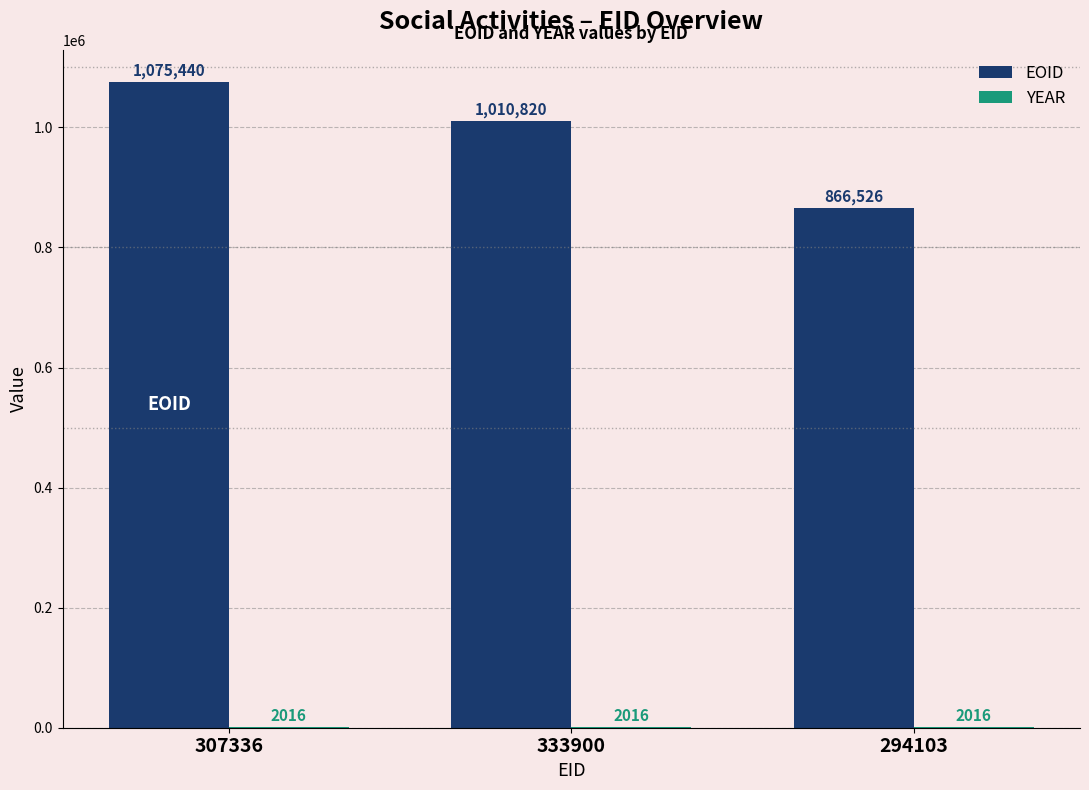

Which series has the largest total across all categories?

EOID